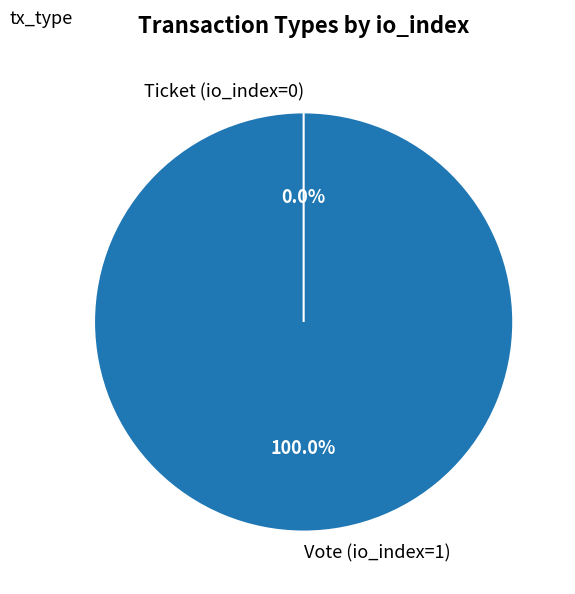

Does Vote (io_index=1) account for over 50% of the chart?

Yes